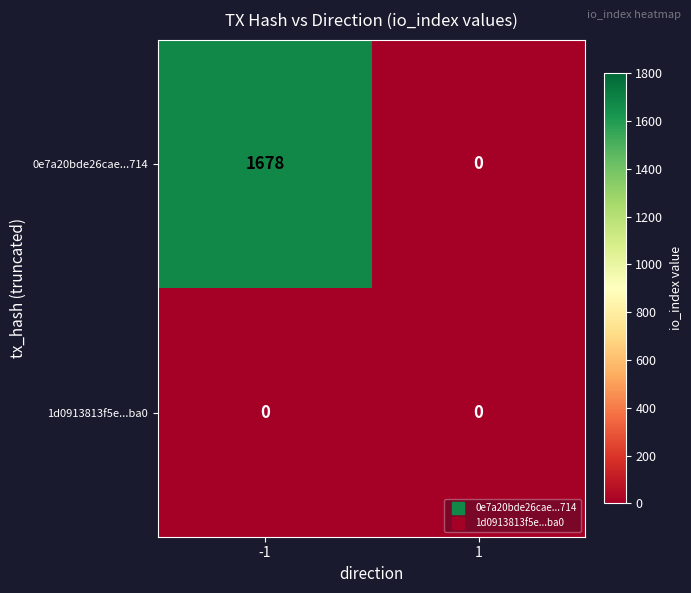

Which series has the widest spread of values?

0e7a20bde26cae...714